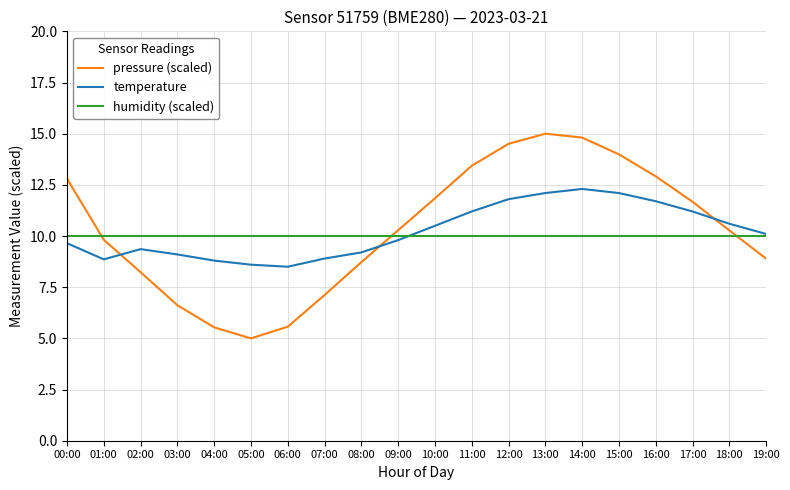

What is the average value of the temperature series?

10.2